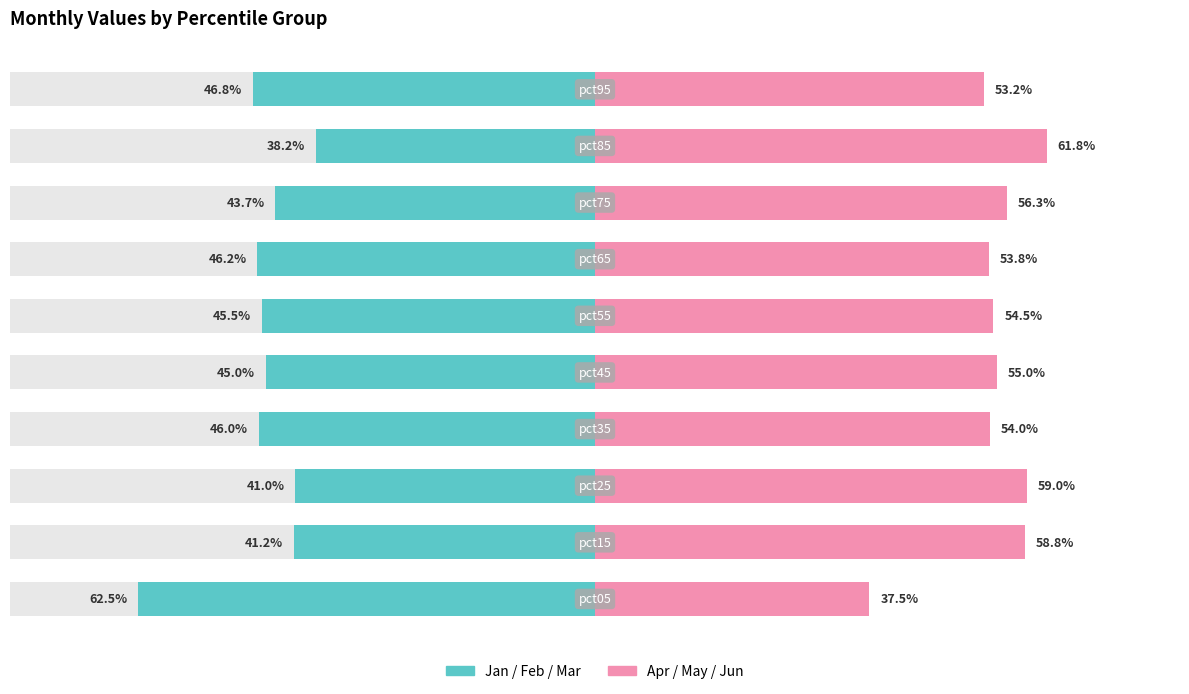

Reading left to right, extract all data points from this chart.

Jan/Feb/Mar (Teal): 0=-62.5	1=-41.2	2=-41.0	3=-46.0	4=-45.0	5=-45.5	6=-46.2	7=-43.7	8=-38.2	9=-46.8
Apr/May/Jun (Pink): 0=37.5	1=58.8	2=59.0	3=54.0	4=55.0	5=54.5	6=53.8	7=56.3	8=61.8	9=53.2